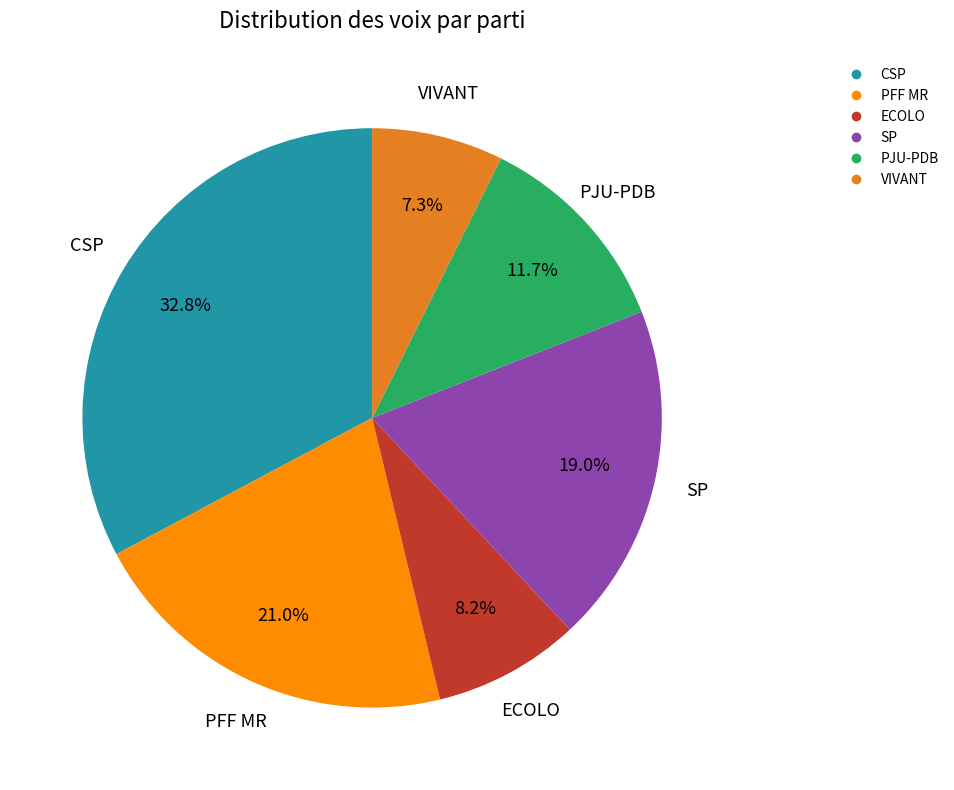

Is it true that SP is 19% of the pie?

True